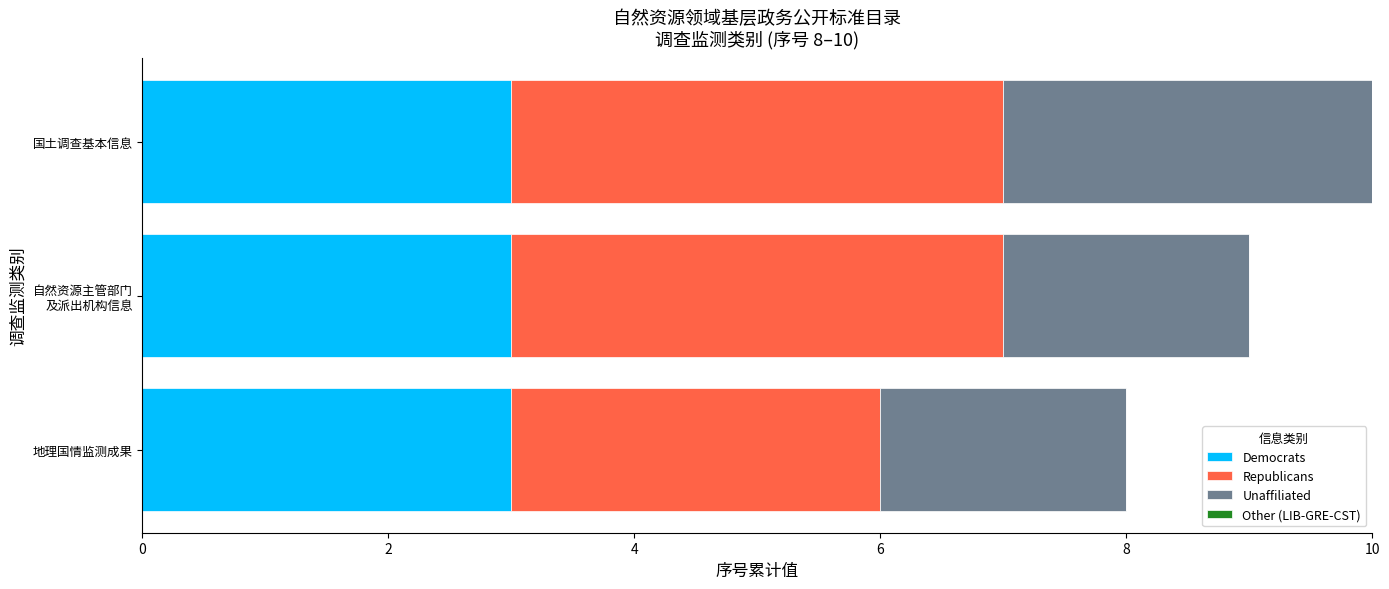

At which category is the sum across all series the highest?

国土调查基本信息